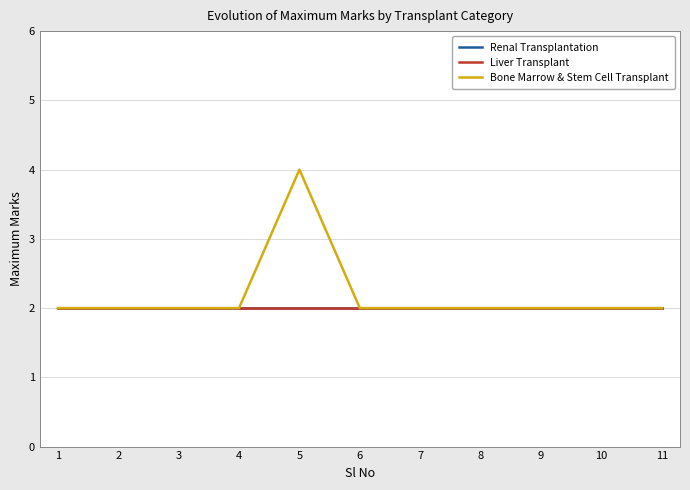

Is this an area chart (filled region under the line)?

No